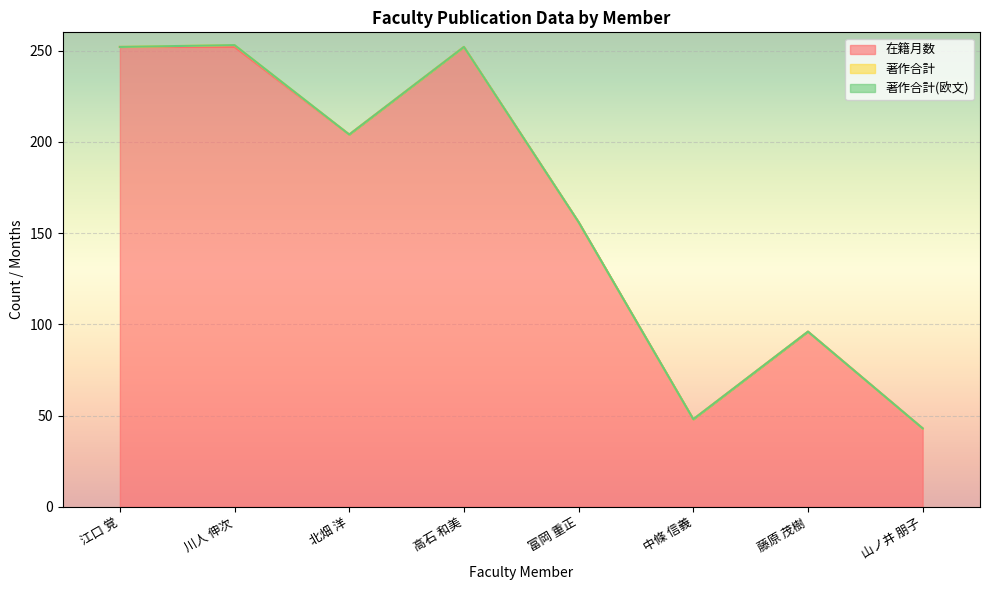

What is the maximum value for 著作合計?

1